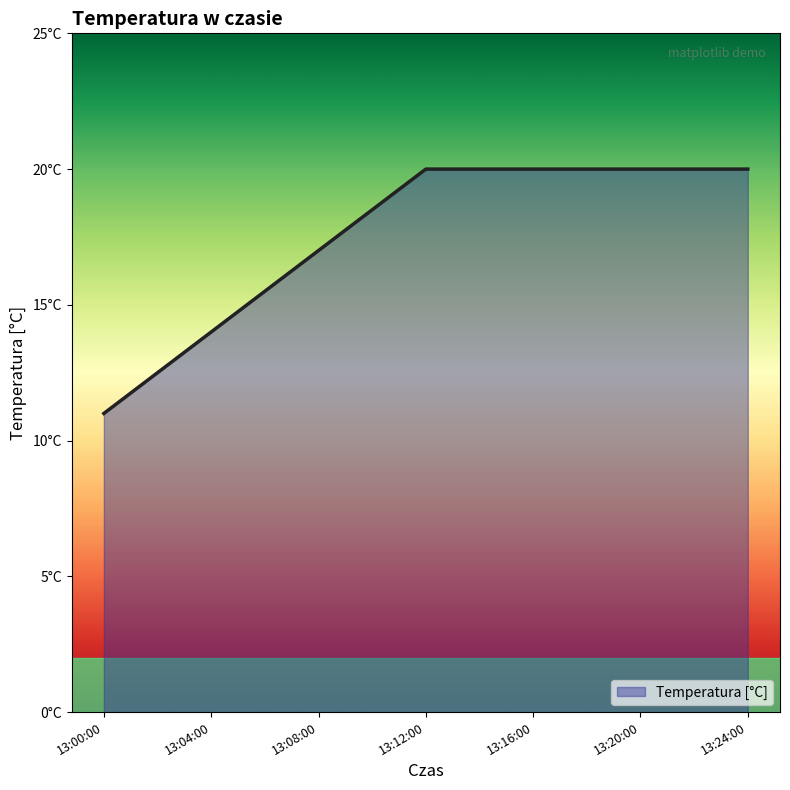

Approximately how many times larger is the value at 13:12:00 compared to 13:08:00?

1.2